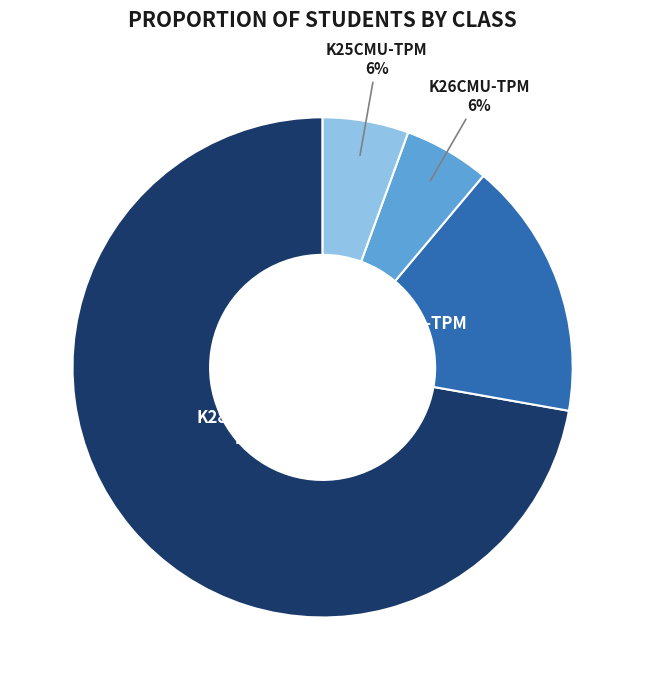

How many segments does this pie chart have?

4